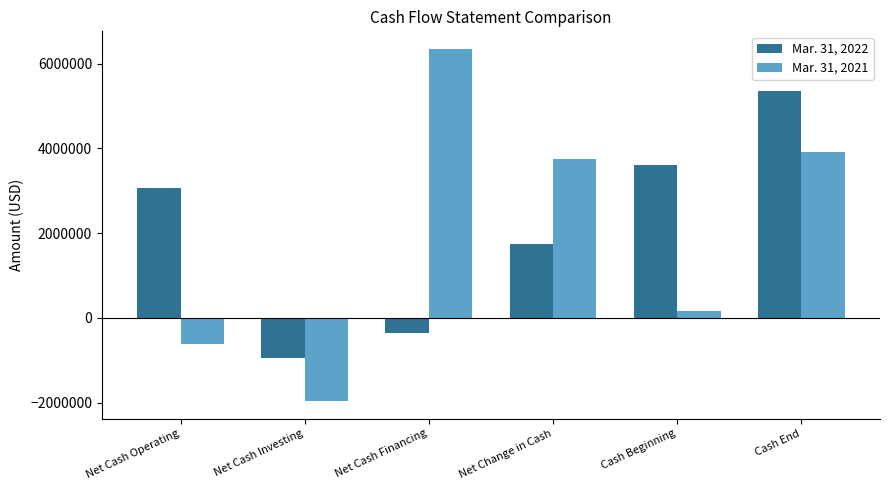

Rank the series by their average value, from lowest to highest.

Mar. 31, 2021, Mar. 31, 2022